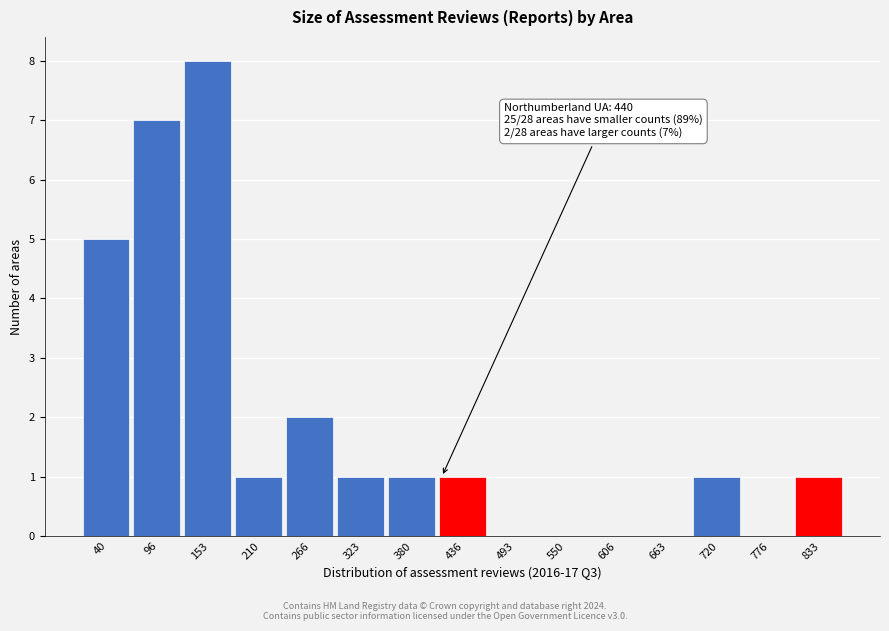

Reading left to right, extract all data points from this chart.

40=5	96=7	153=8	210=1	266=2	323=1	380=1	436=1	493=0	550=0	606=0	663=0	720=1	776=0	833=1